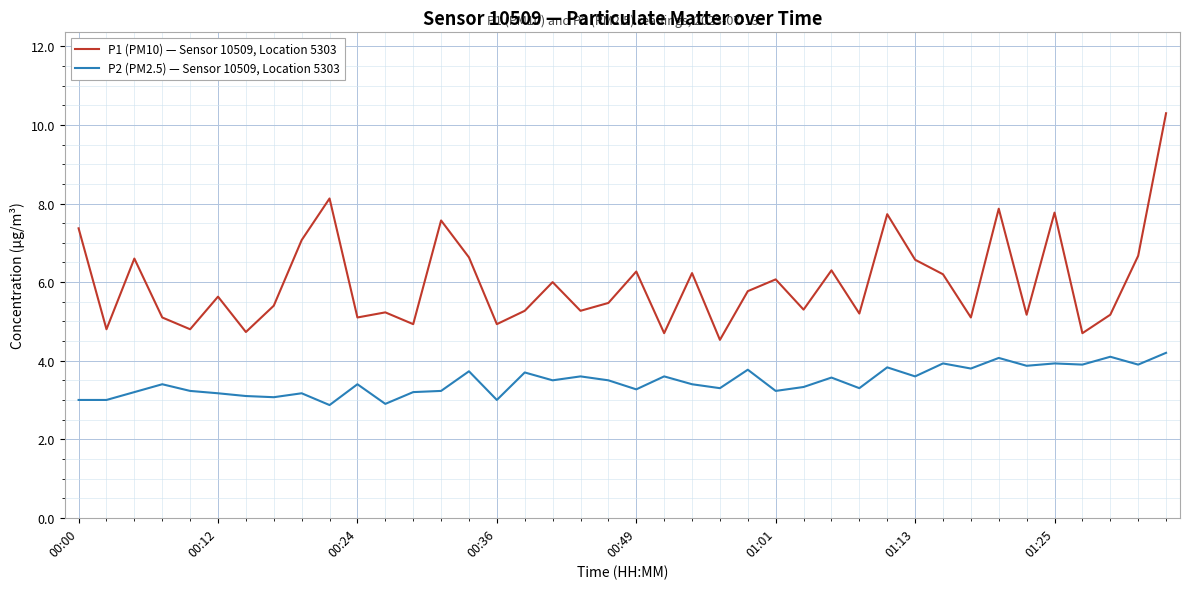

List the series in order of their overall mean, highest first.

P1 (PM10) — Sensor 10509, Location 5303, P2 (PM2.5) — Sensor 10509, Location 5303